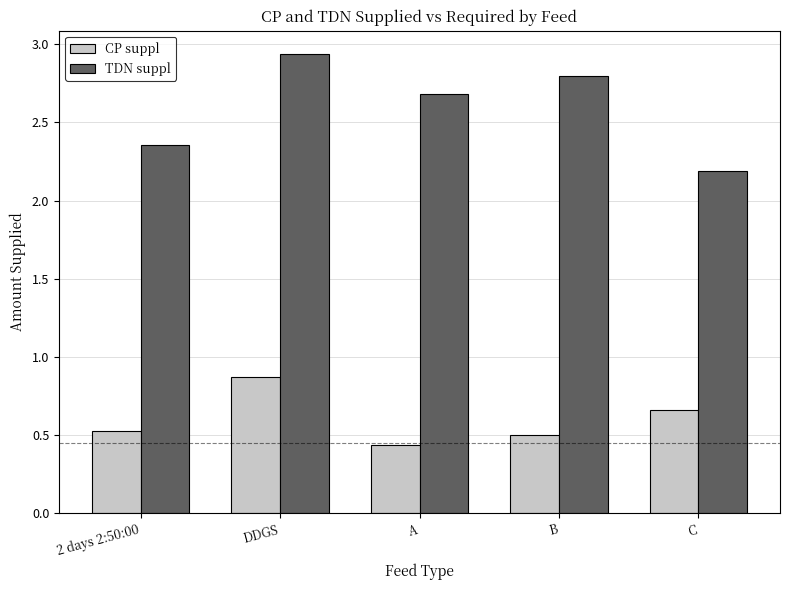

What is the total value across all series at A?

3.1